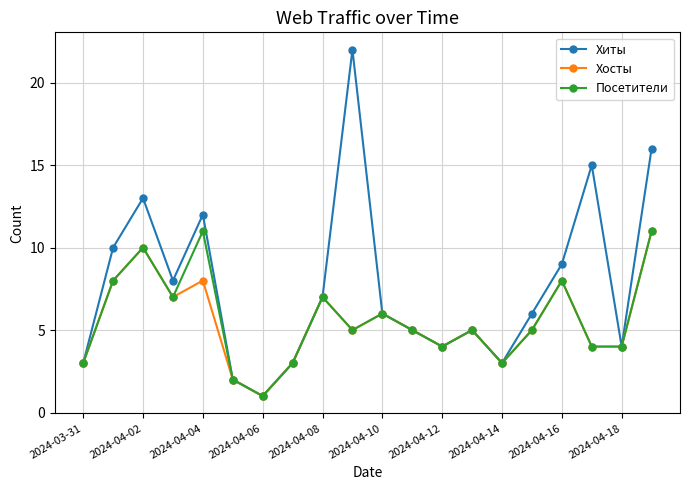

Which series has the widest spread of values?

Хиты